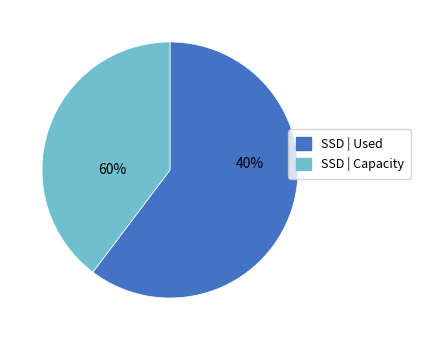

Which has a higher value, 24 or 26?

26